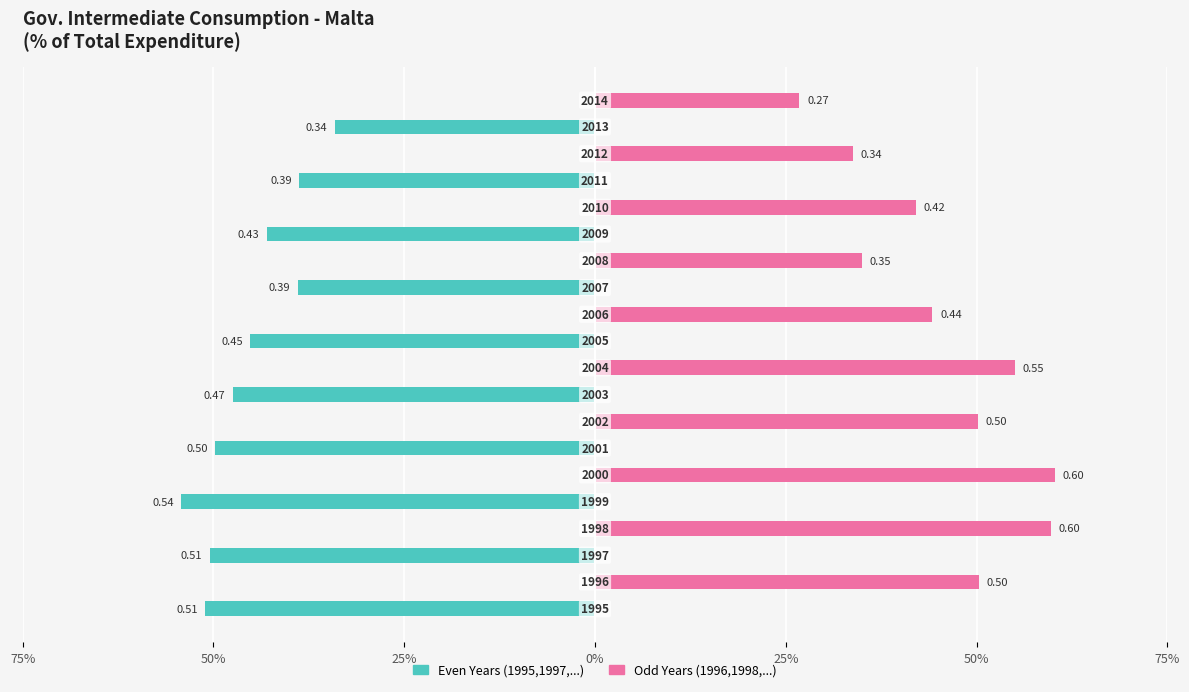

Count the Even Years values in the range 0 to 1.

10